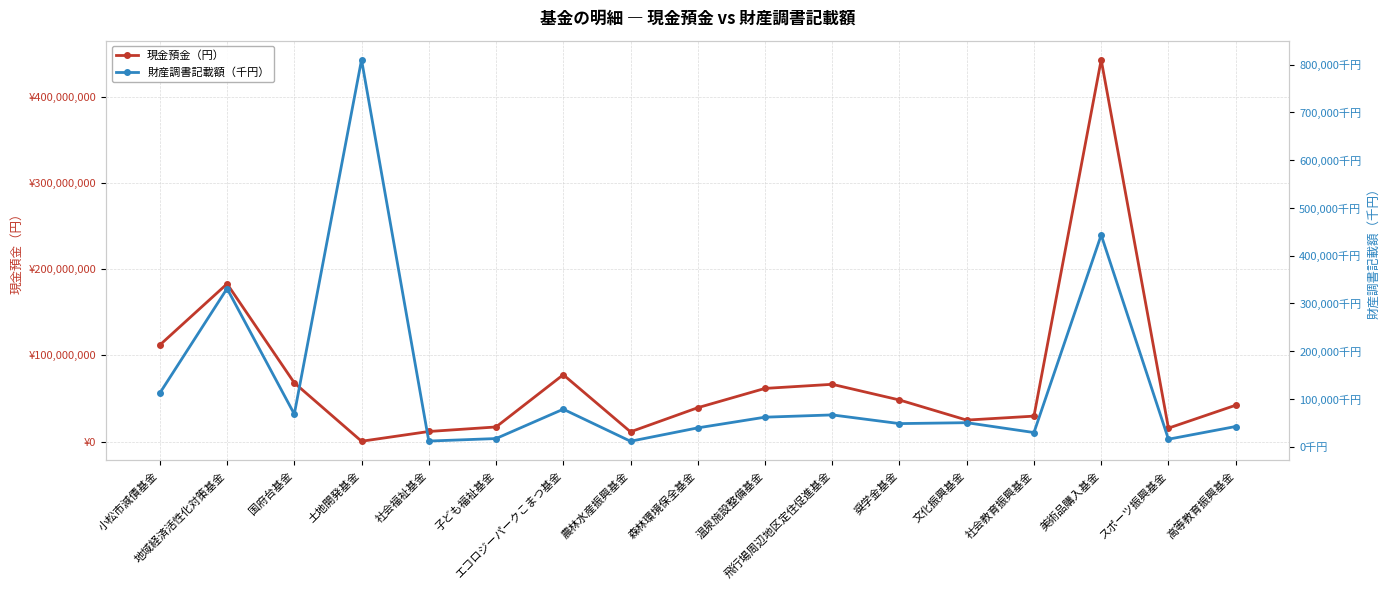

In 財産調書記載額（千円）, how many points are higher than both neighbors (excluding endpoints)?

6